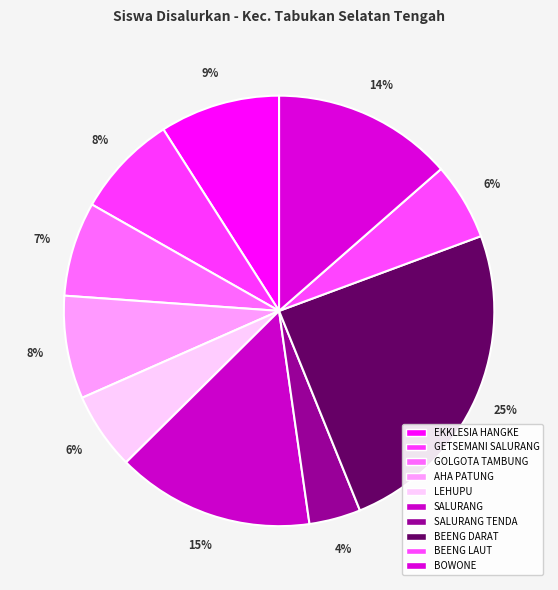

How many slices are in this pie chart?

10